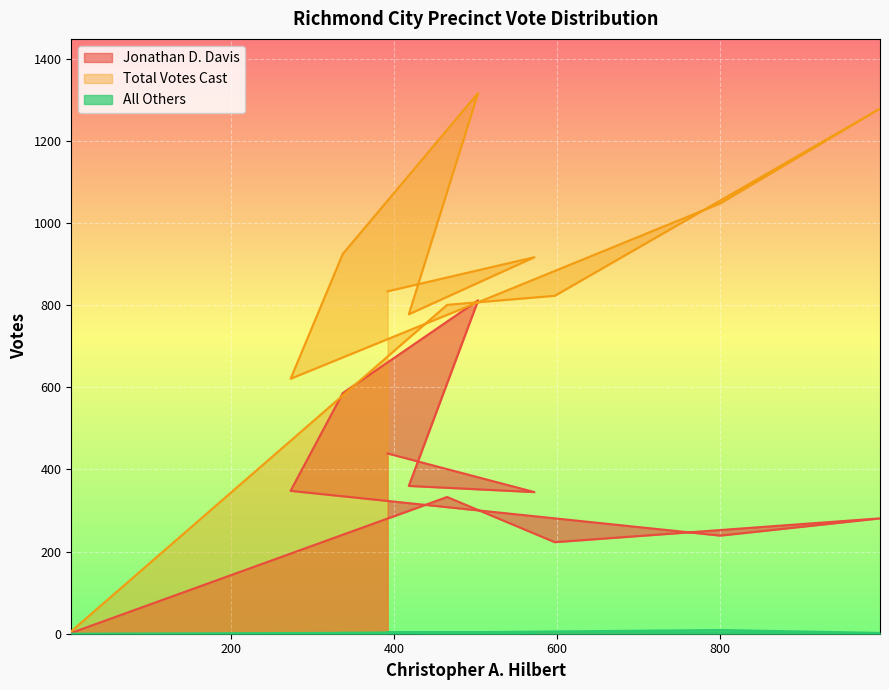

How many data points in All Others are above 2?

4